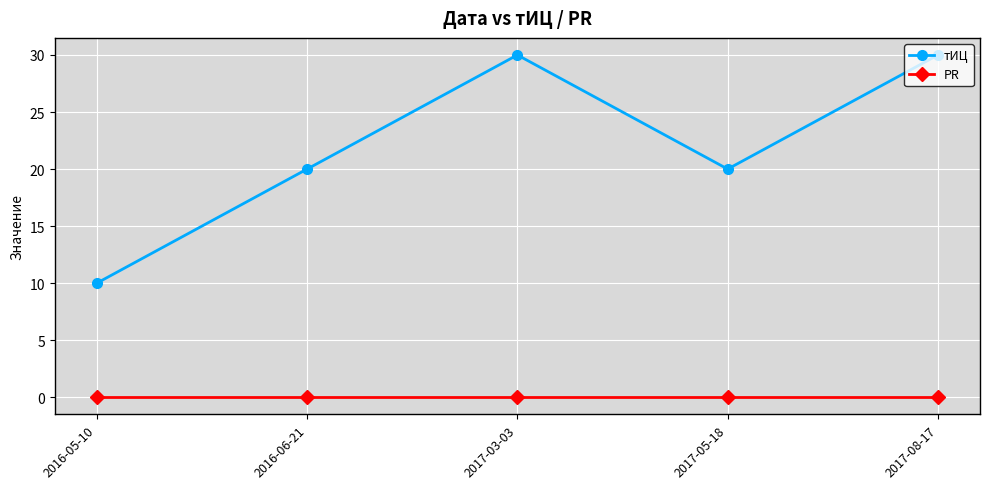

True or false: PR has a value of 0 at 2017-05-18.

True